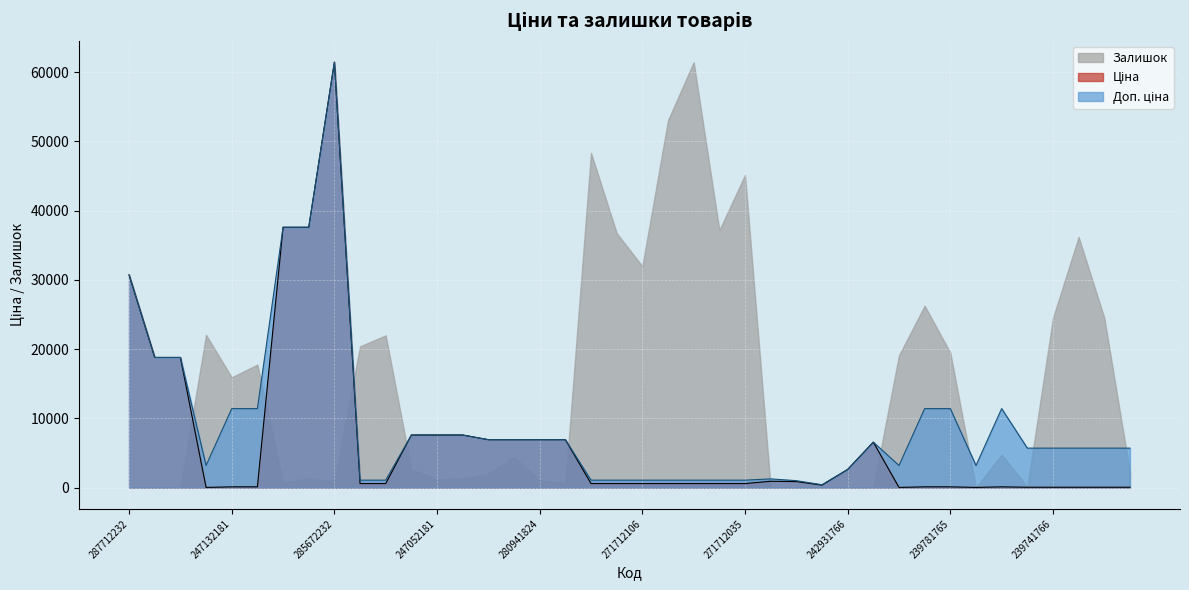

Which category has the lowest value in the Доп. ціна series?

247501844